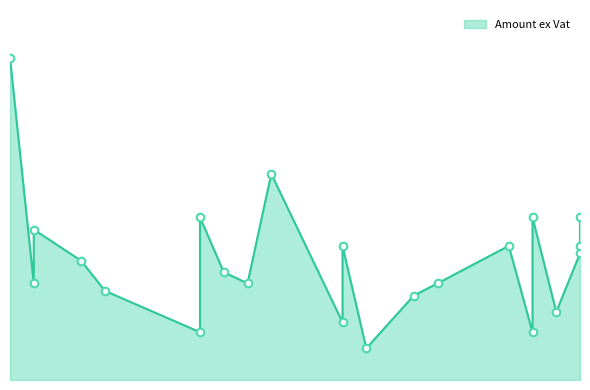

What is the change in value from 2019-06-13 to 2019-06-25?

+145.1